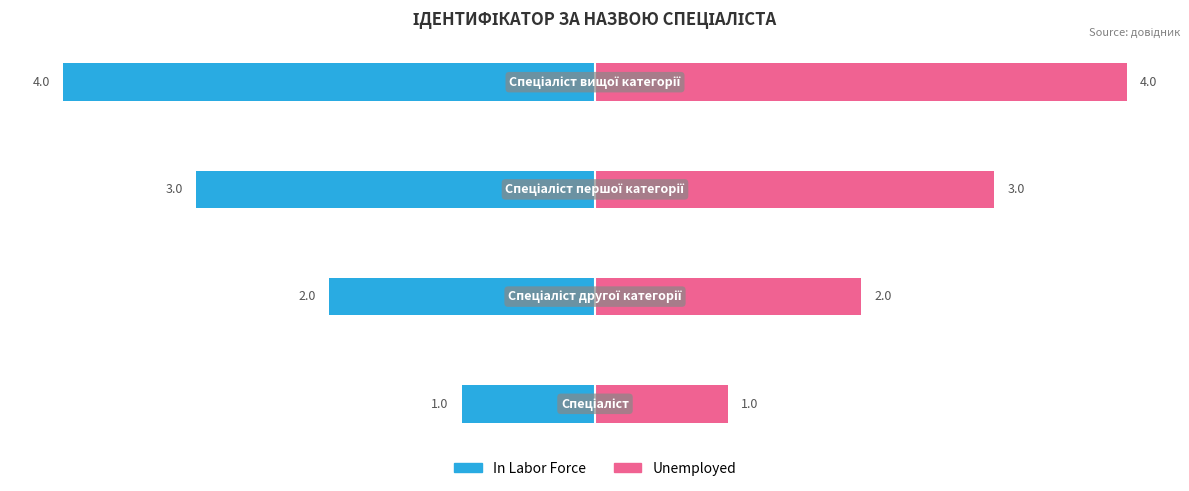

List the series in order of their peak value, highest first.

Unemployed, In Labor Force